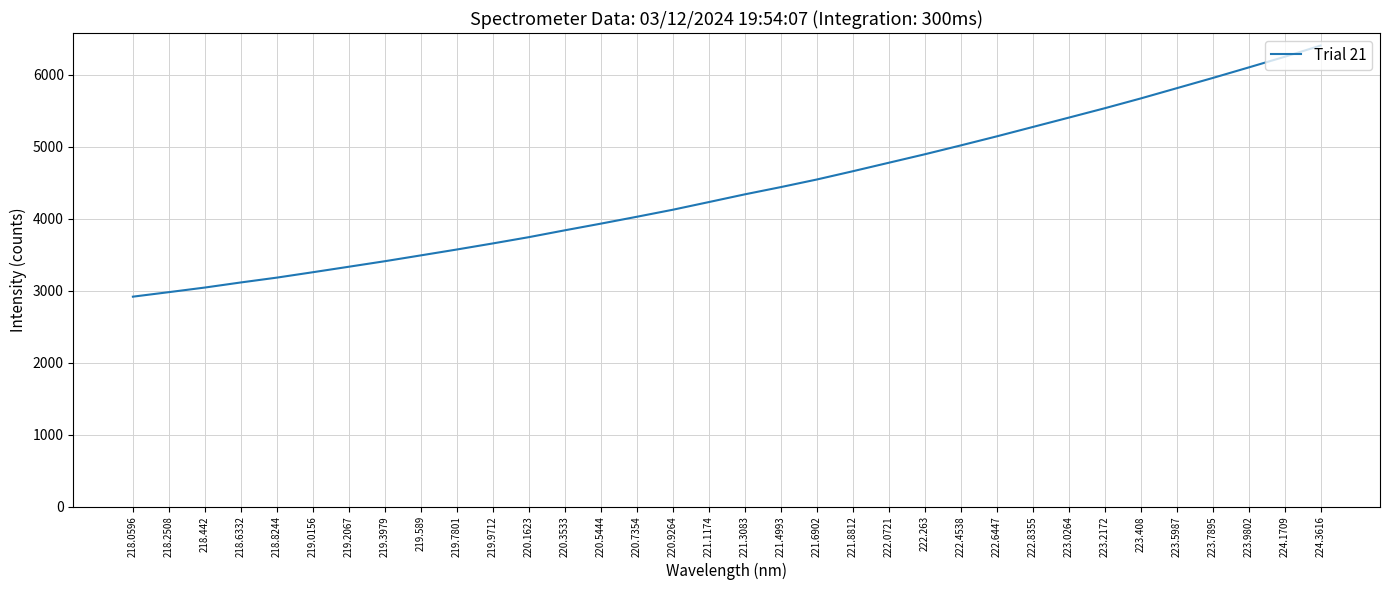

The chart shows a value of 3369.9 at 223.408. True or false?

False